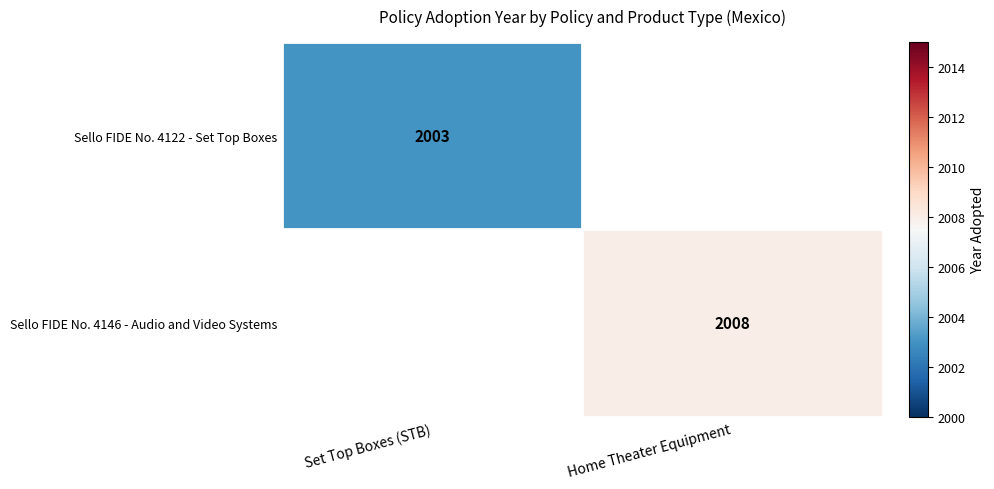

The value of Sello FIDE No. 4146 - Audio and Video Systems at Home Theater Equipment is 2008. True or false?

True